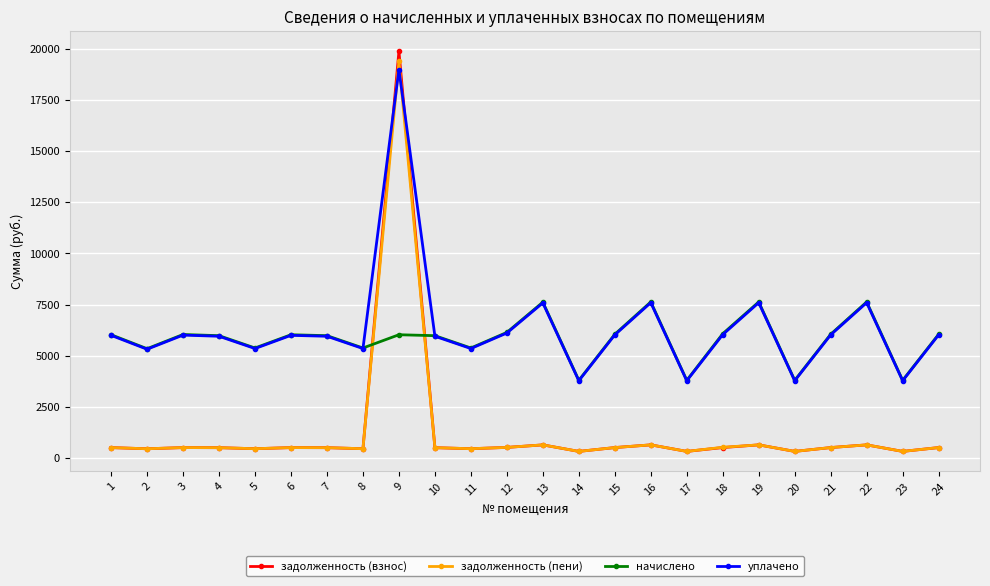

What is the difference between the maximum and minimum values in the задолженность (пени) series?

19084.3